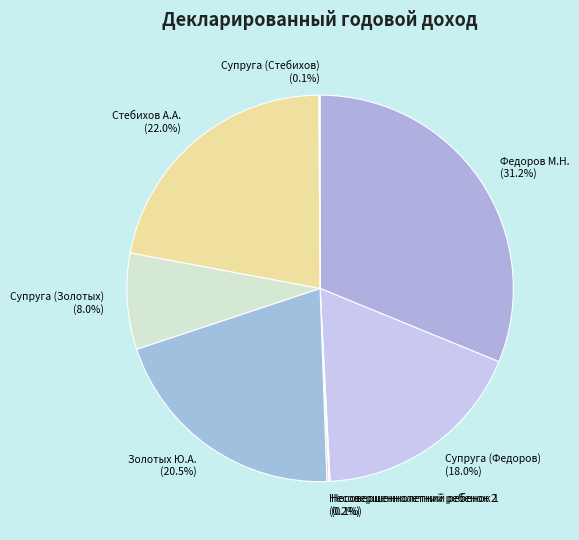

Do Стебихов А.А. and Федоров М.Н. together represent more than half of the pie?

Yes